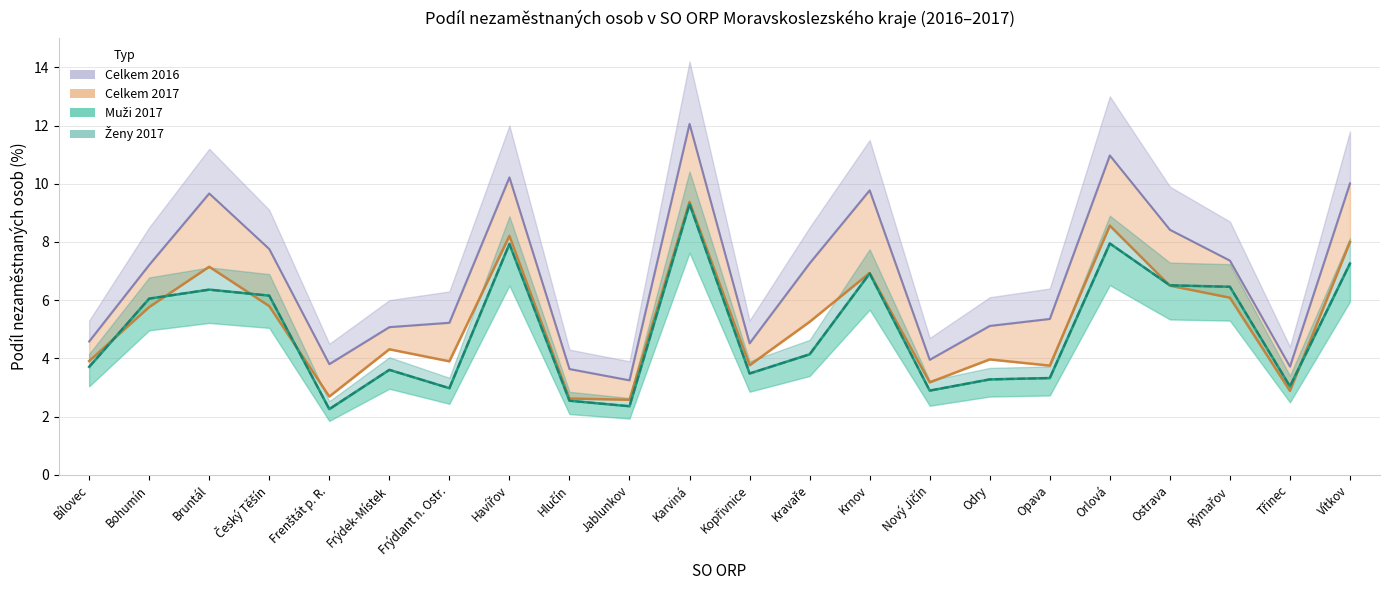

True or false: Podíl nezaměstnaných (celkem 2016) and Podíl nezaměstnaných (celkem 2017) cross at least once.

False